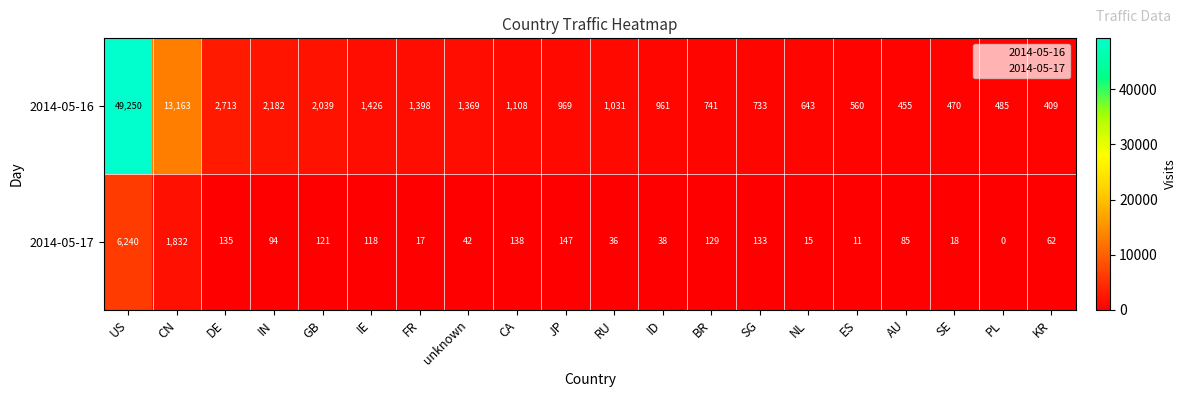

At how many categories does at least one series exceed 6957?

2